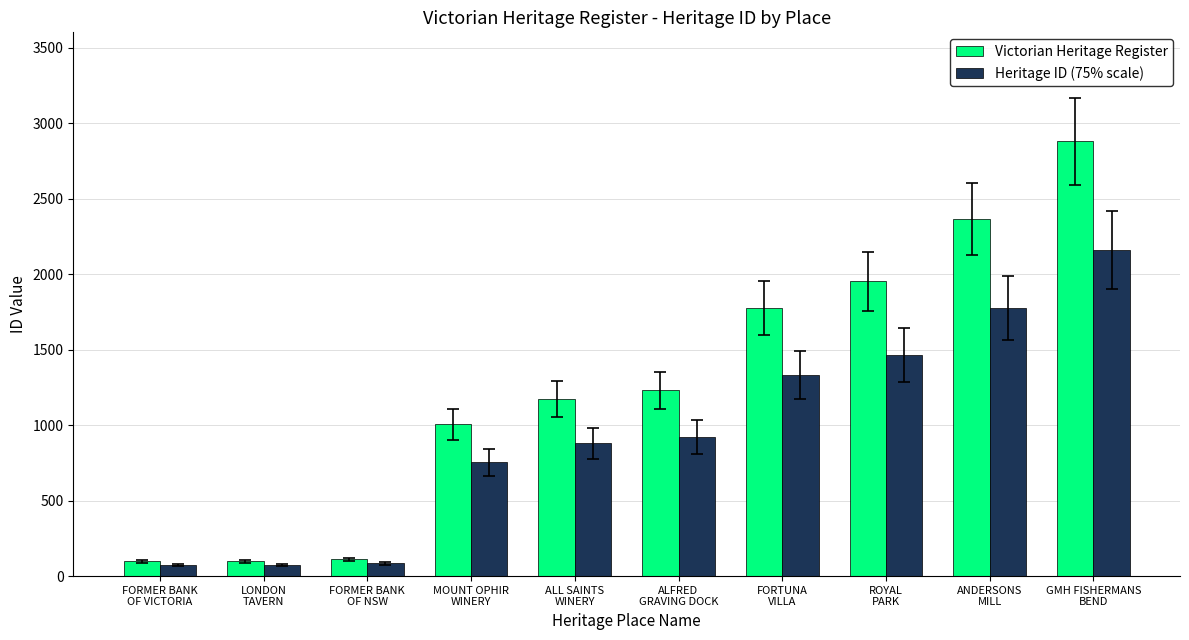

How many bars are there in total?

20